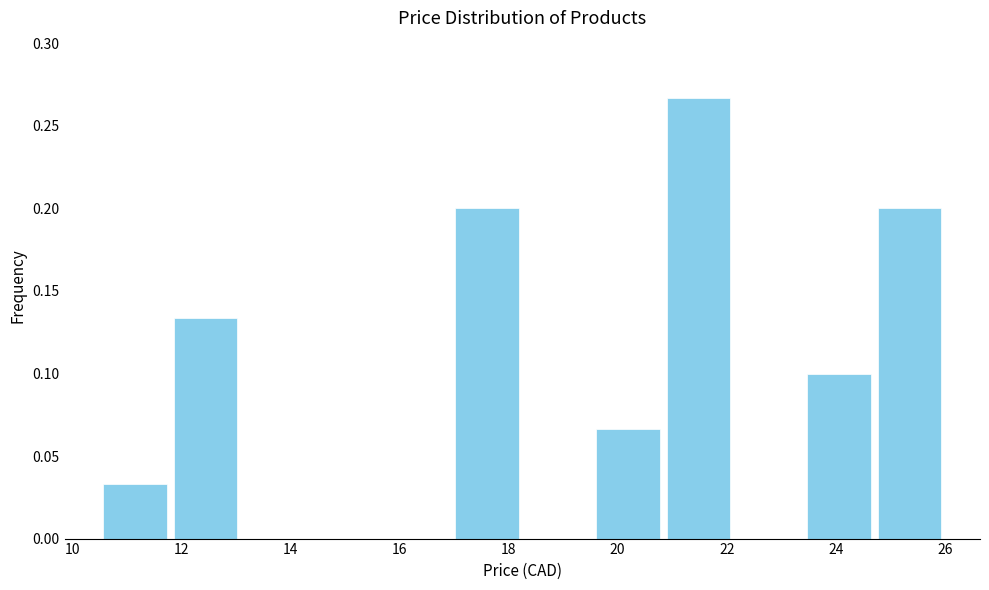

Over which range of the x-axis is the bar tallest?

20.8 to 22.2